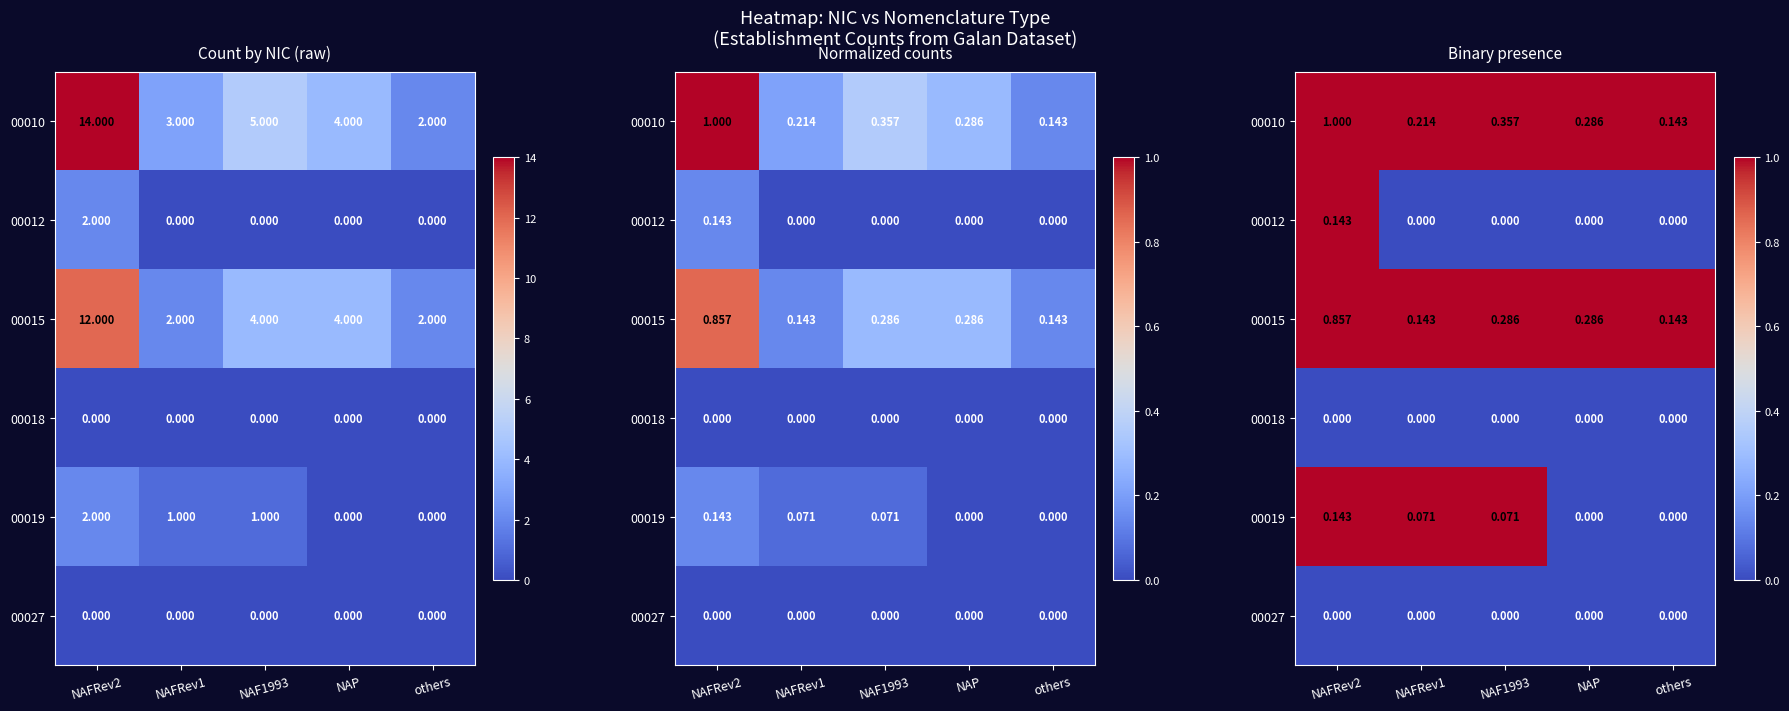

Count the 00019 values in the range 0 to 1.

5